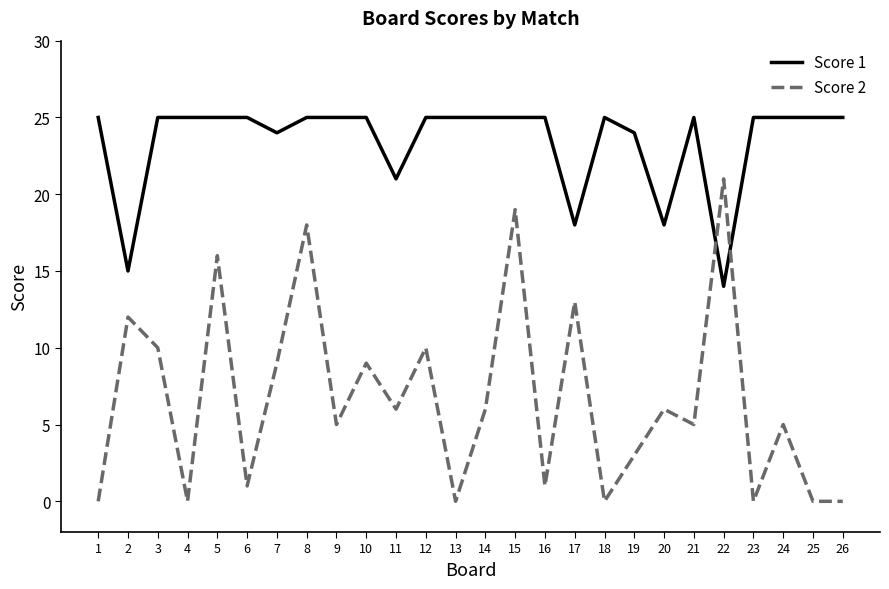

Where is the first local minimum for Score 2?

4